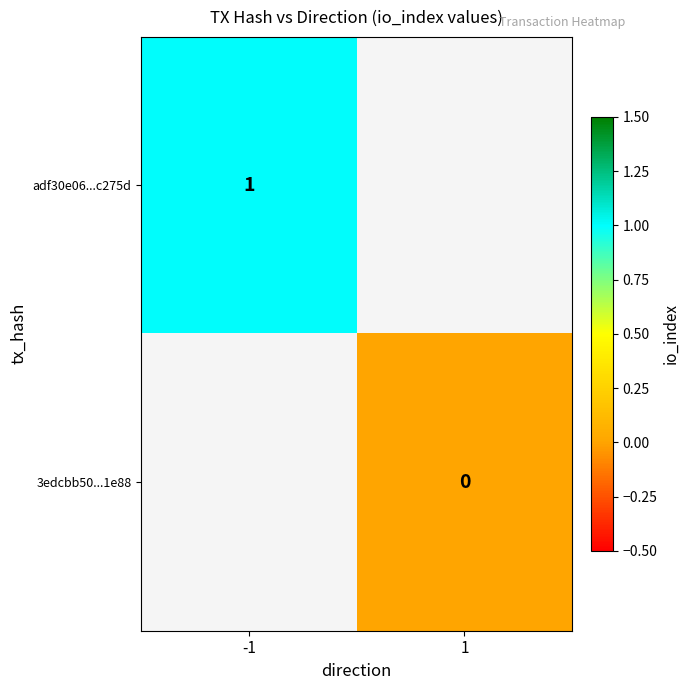

Rank the series by their average value, from highest to lowest.

adf30e06...c275d, 3edcbb50...1e88